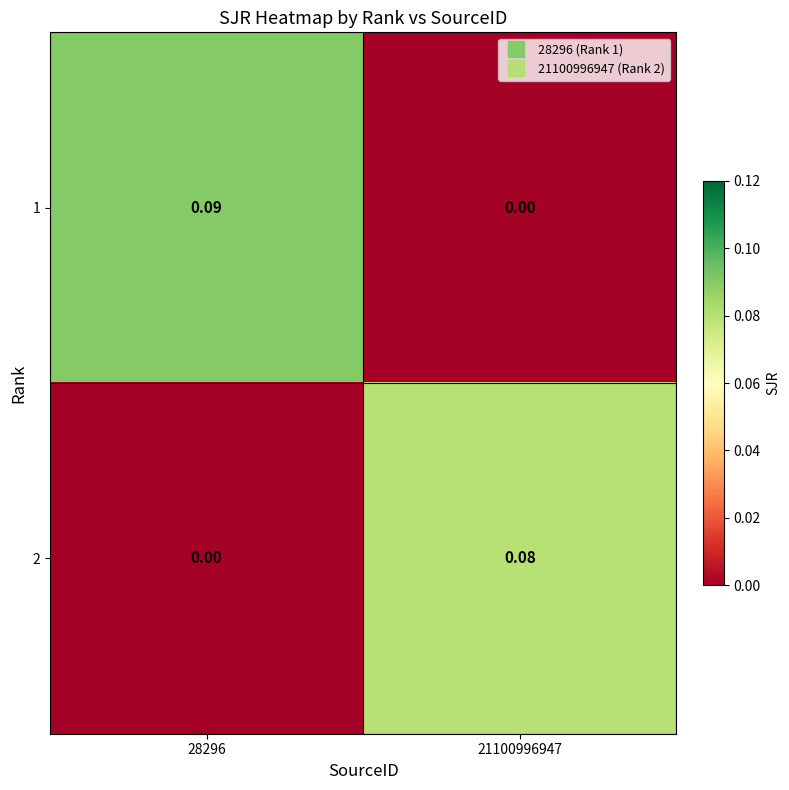

How many positive values does the 1 series have?

1